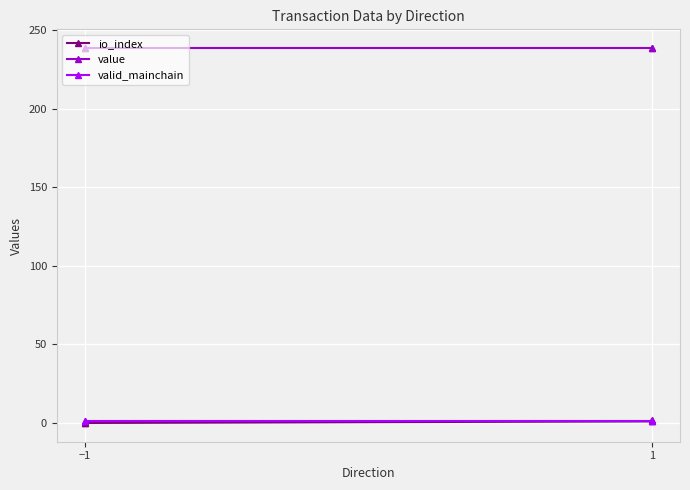

The value of value at −1 is 102.9. True or false?

False